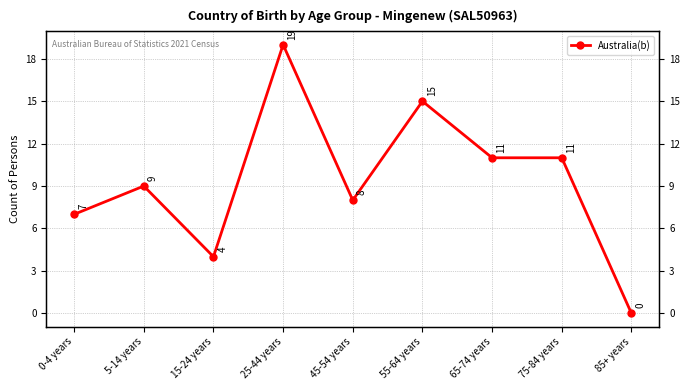

Reading right to left, transcribe all the data shown in this chart.

85+ years=0	75-84 years=11	65-74 years=11	55-64 years=15	45-54 years=8	25-44 years=19	15-24 years=4	5-14 years=9	0-4 years=7